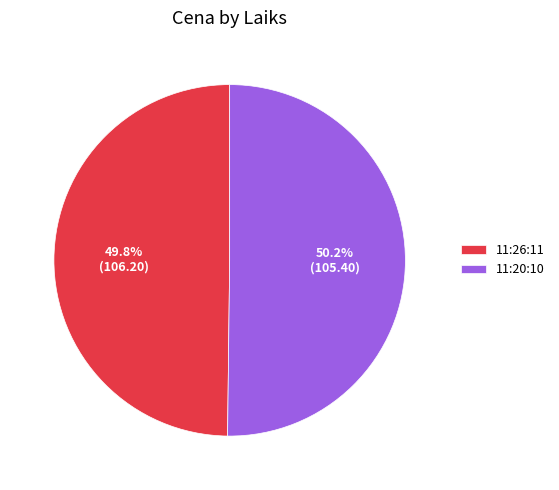

Does any single category account for the majority?

Yes